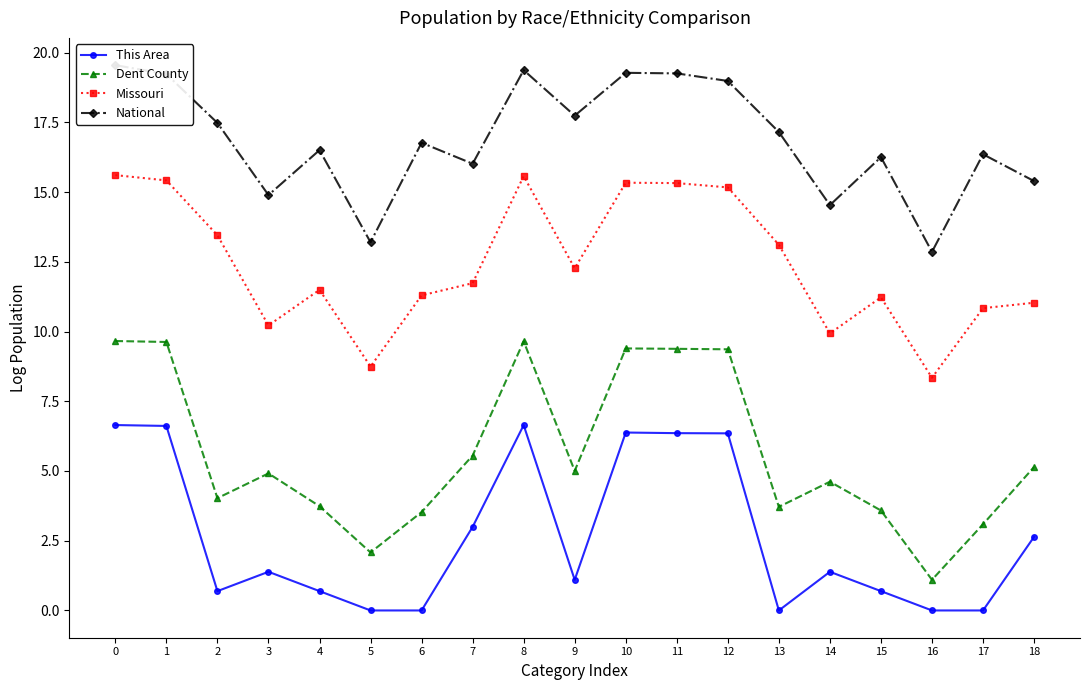

What is the maximum value shown in the chart?

19.5